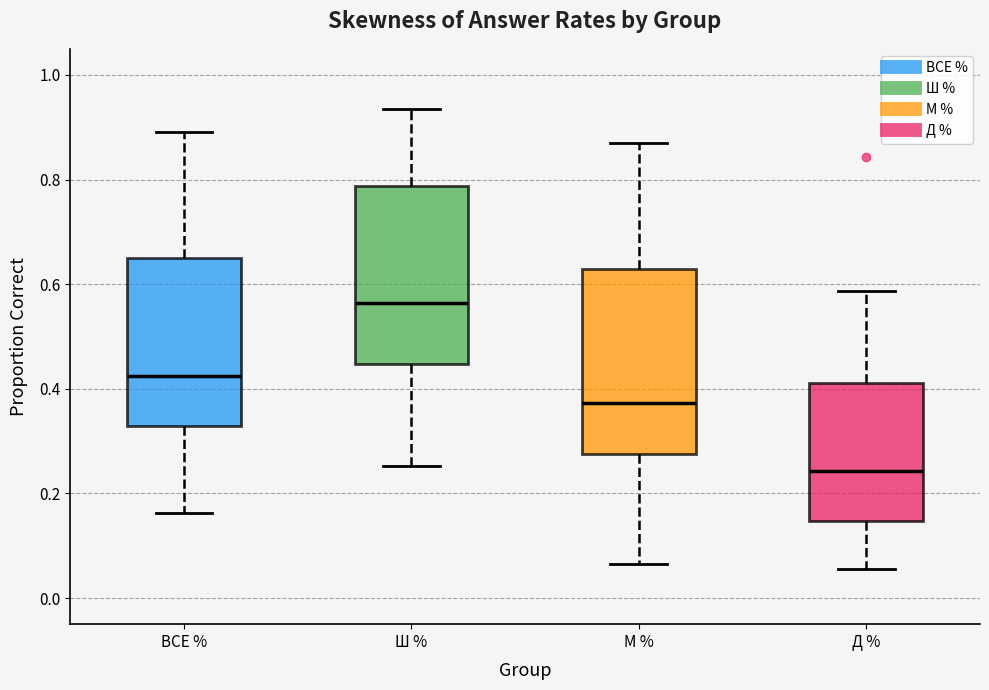

Where is the upper edge of the box for ВСЕ % on the y-axis? The values are not printed on the chart, so give them approximately, as read against the axis.

0.66